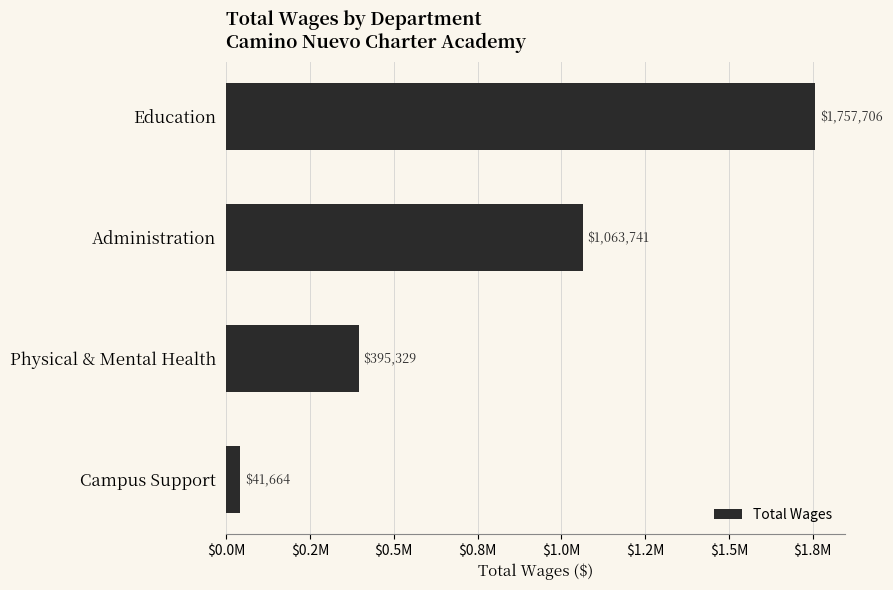

Which label corresponds to the largest value in the chart?

Education